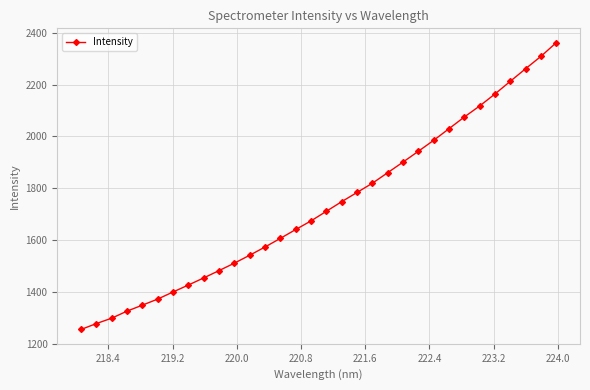

What is the minimum value shown in the chart?

1255.1